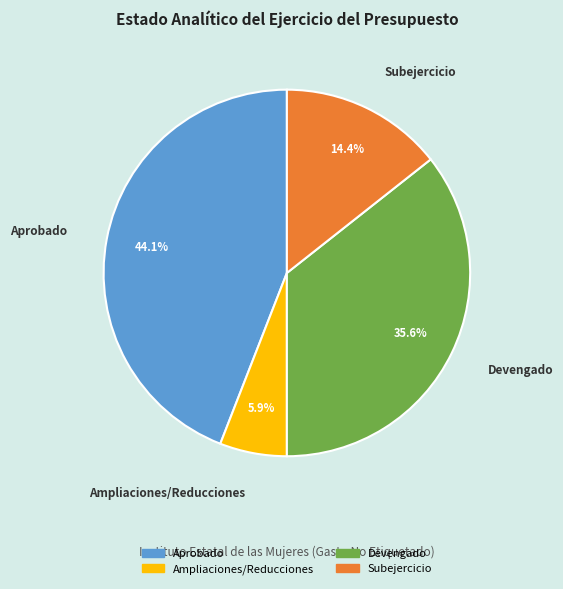

What percentage is the Devengado slice, to the nearest percent?

36%